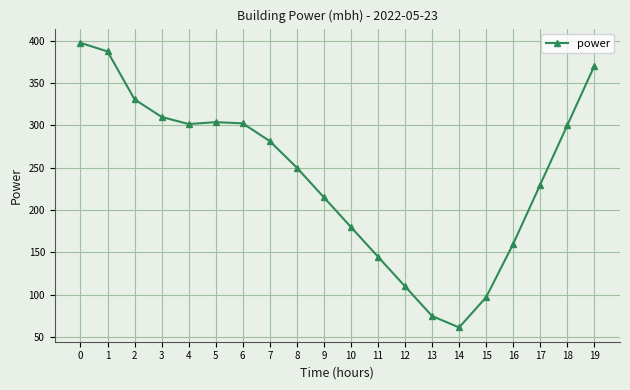

What is the minimum value shown in the chart?

61.4